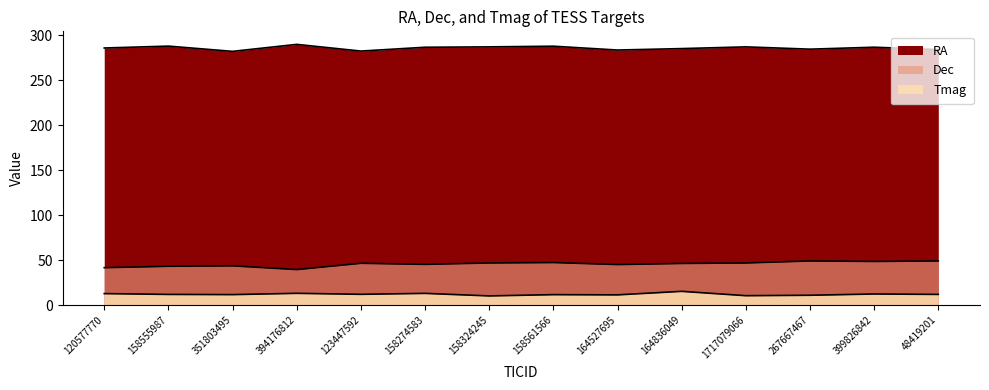

Reading left to right, what are all the values shown in this chart?

RA: 285.7	287.8	282.0	289.7	282.3	286.5	287.0	287.7	283.5	285.1	287.0	284.4	286.6	283.9
Dec: 41.6	43.2	43.7	39.5	46.5	45.3	46.9	47.3	45.1	46.3	46.9	49.1	48.5	49.1
Tmag: 12.8	11.9	11.7	13.1	12.0	13.1	10.2	11.6	11.4	15.3	10.5	11.0	12.4	11.9